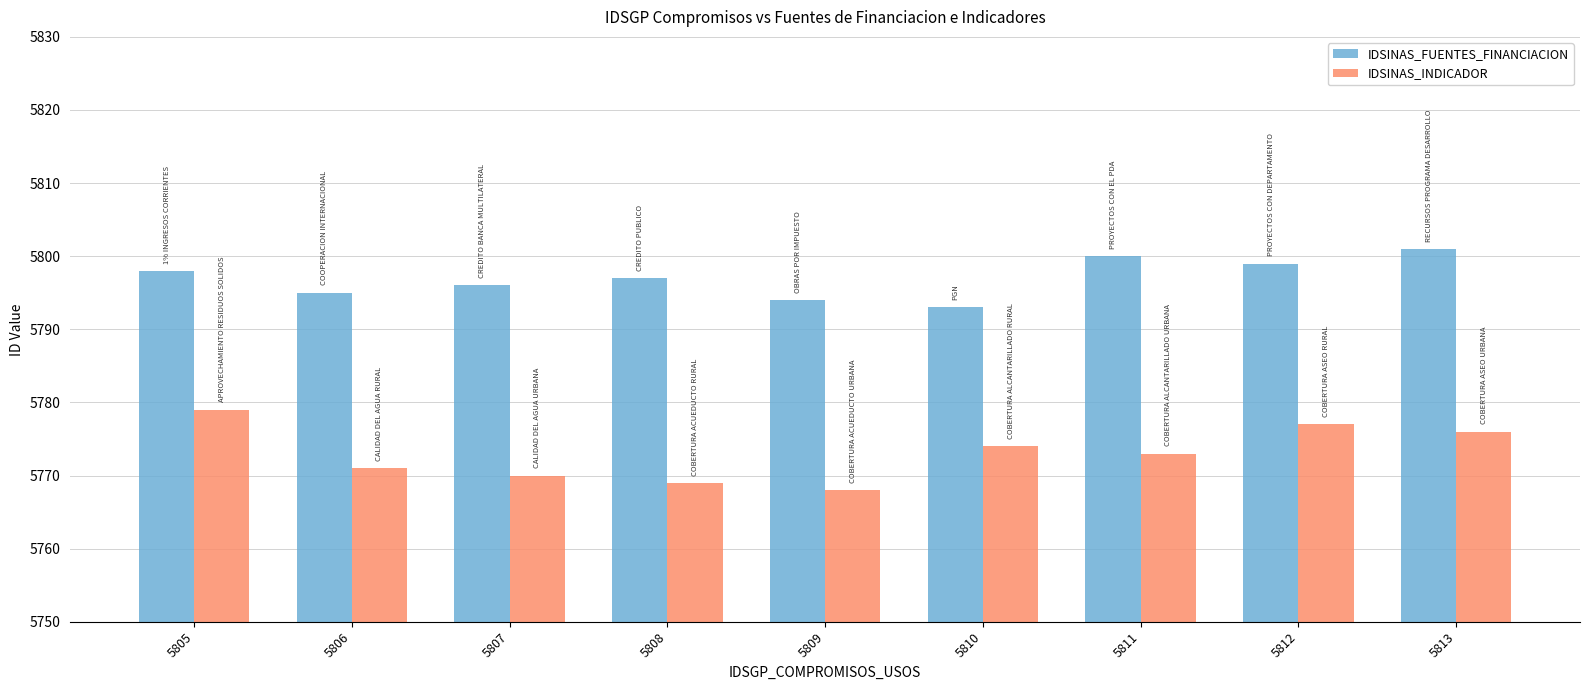

What is the maximum value shown in the chart?

5801